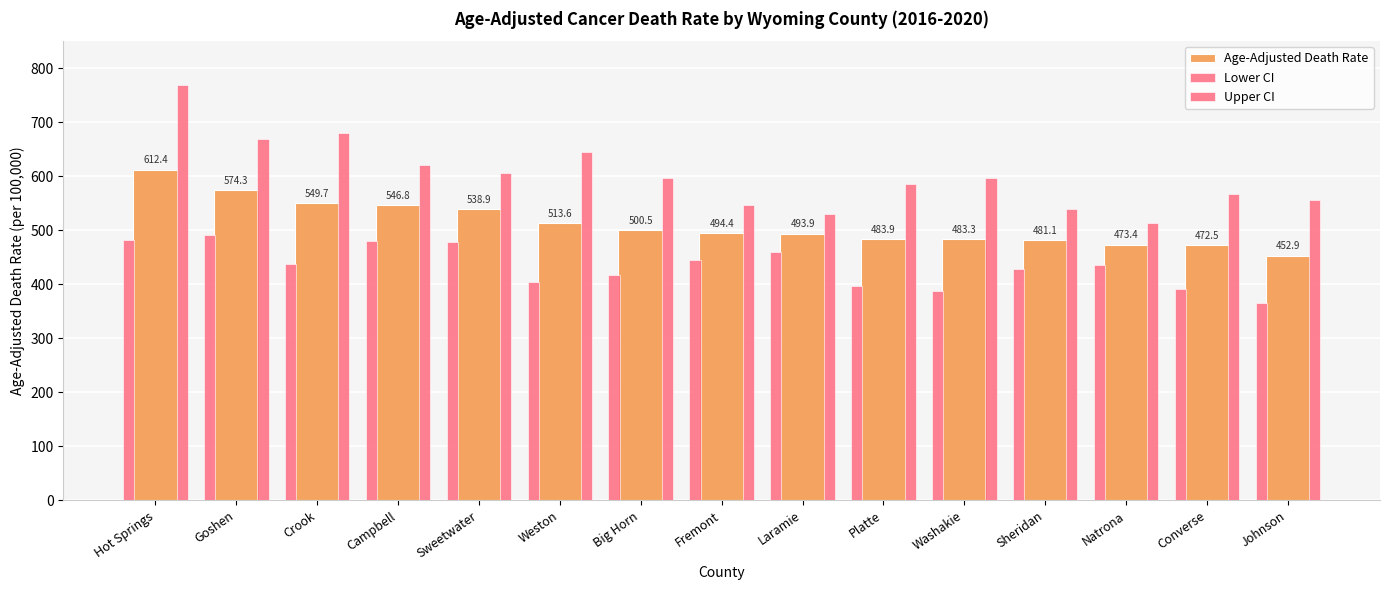

Does the chart contain any negative values?

No